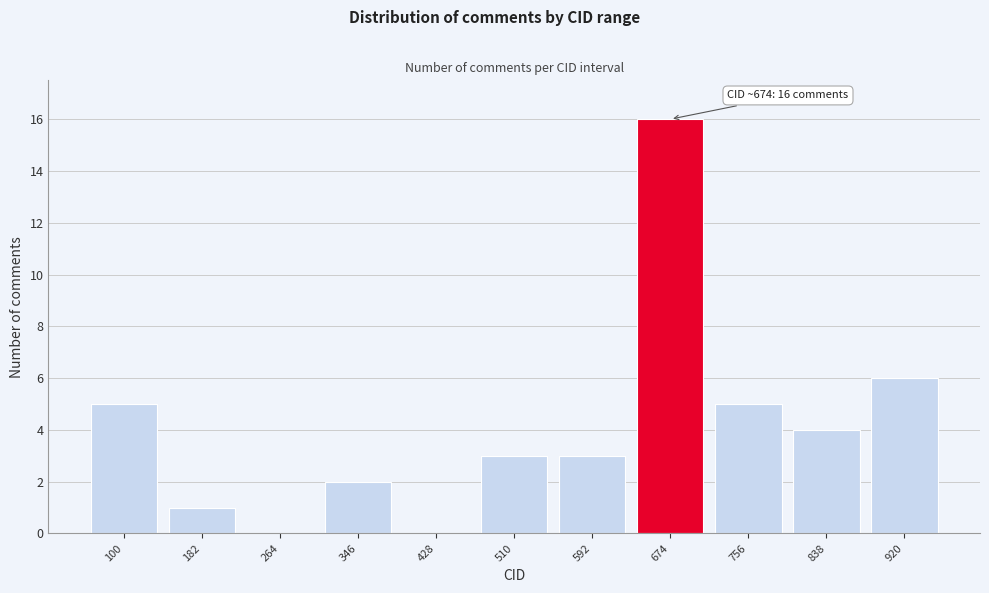

Which range on the x-axis has the tallest bar?

633 to 715